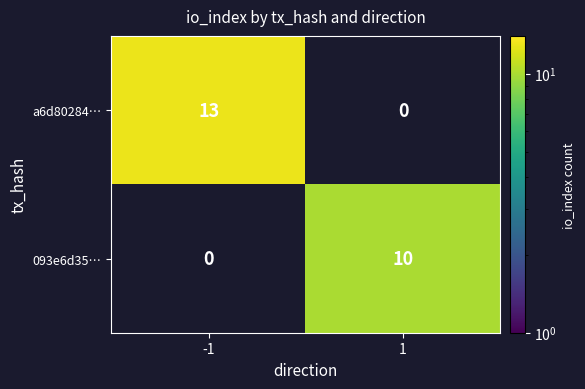

What is the difference between the maximum and minimum values in the 093e6d35… series?

10